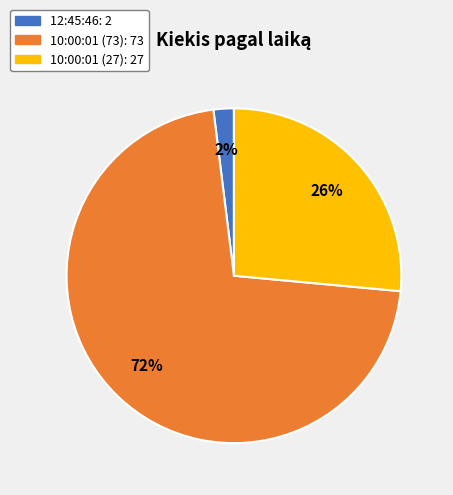

To the nearest percent, what is the combined percentage of 12:45:46 and 10:00:01 (73)?

74%